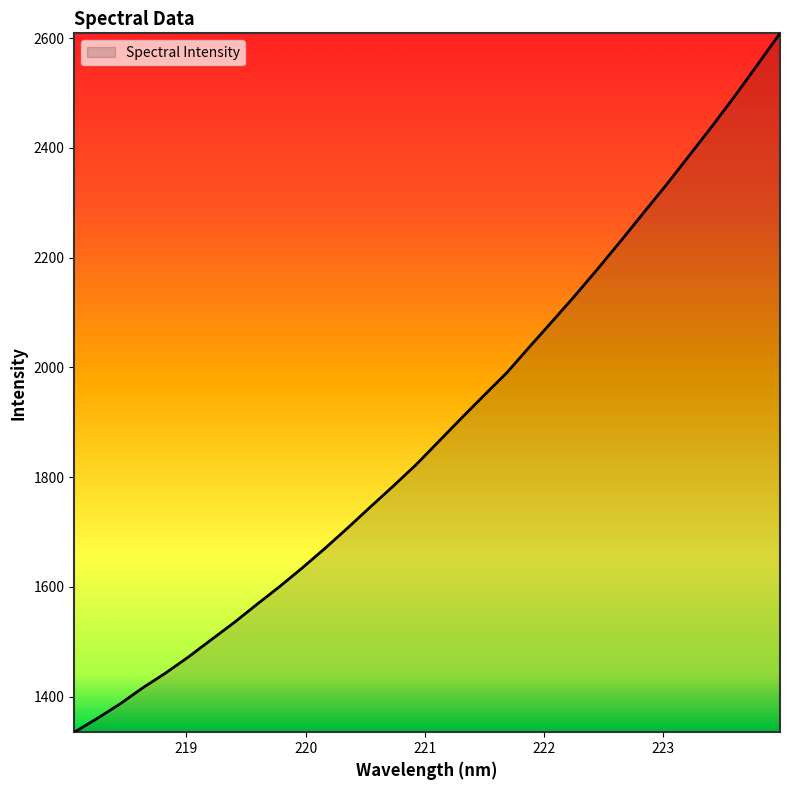

What is the maximum value shown in the chart?

2608.7